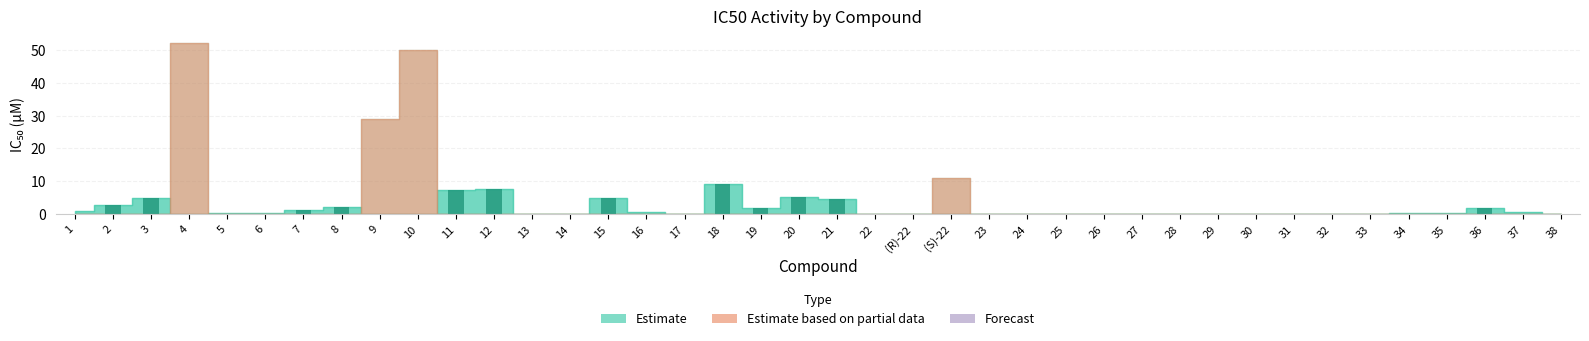

Which label corresponds to the largest value in the chart?

18